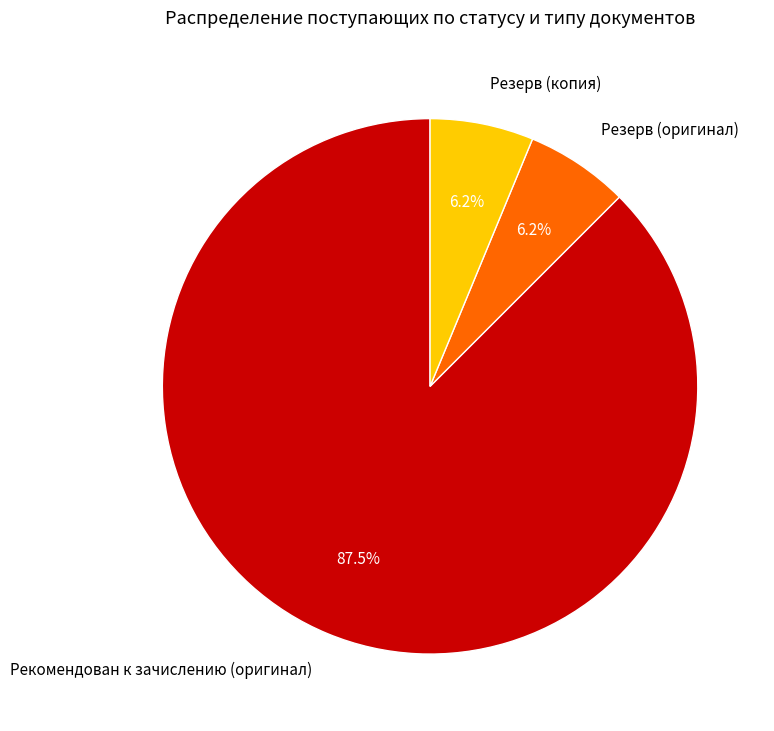

The Резерв (оригинал) slice represents 6% of the pie. True or false?

True